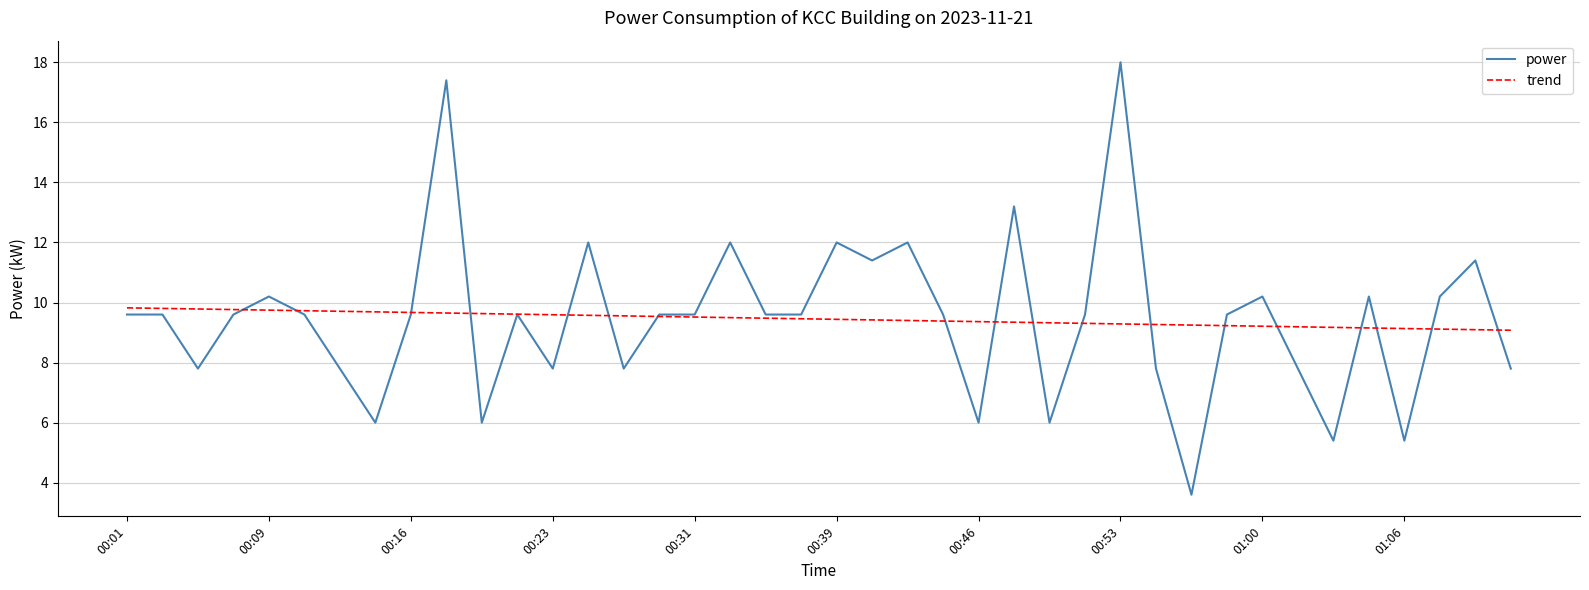

Which series has the widest spread of values?

power